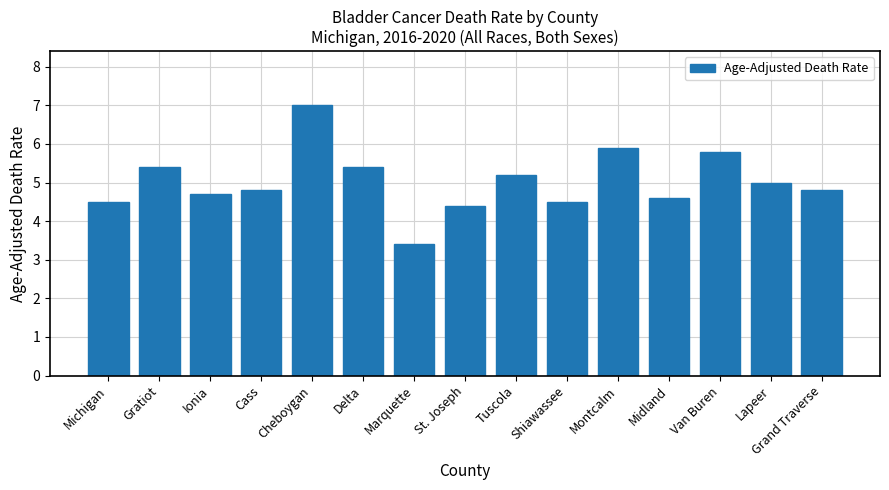

What is the change in value from Gratiot to Cass?

-0.6